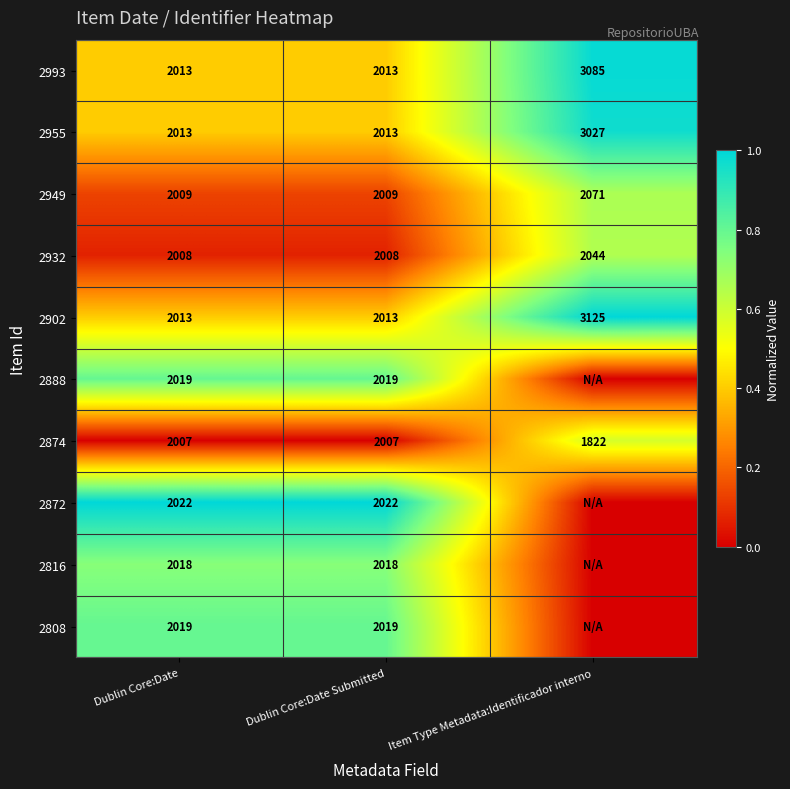

Is it true that 2932 equals 2008 at Dublin Core:Date Submitted?

True